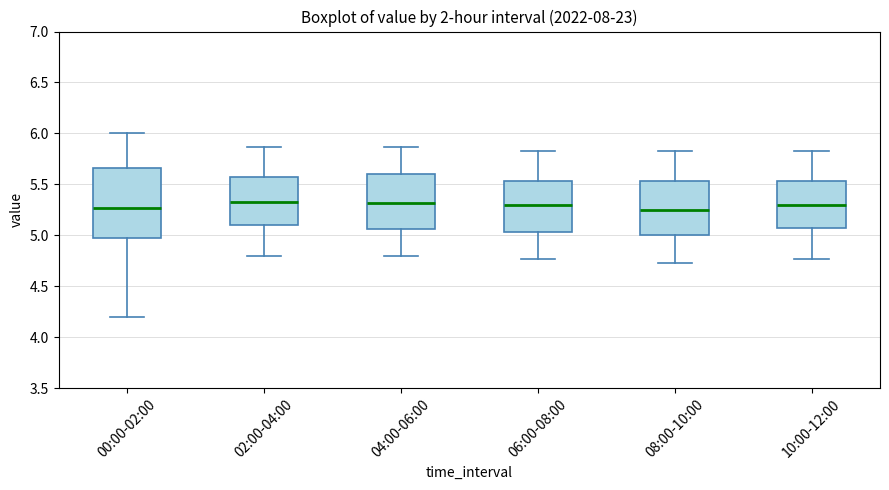

Reading left to right, read every box against the y-axis: the position of its median line, the range the box covers, and the ends of its whiskers. The values are not printed on the chart, so give them approximately, as read against the axis.

00:00-02:00: median 5.25, box 5.00 to 5.65, whiskers 4.20 to 6.00
02:00-04:00: median 5.35, box 5.10 to 5.55, whiskers 4.80 to 5.85
04:00-06:00: median 5.30, box 5.05 to 5.60, whiskers 4.80 to 5.85
06:00-08:00: median 5.30, box 5.05 to 5.55, whiskers 4.75 to 5.85
08:00-10:00: median 5.25, box 5.00 to 5.55, whiskers 4.75 to 5.85
10:00-12:00: median 5.30, box 5.05 to 5.55, whiskers 4.75 to 5.85